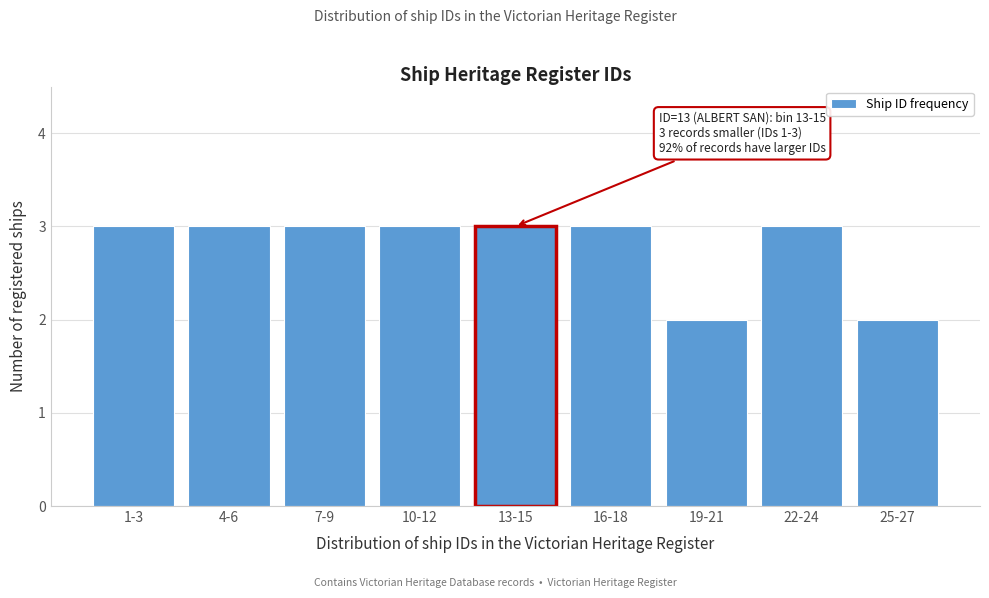

Reading left to right, transcribe all the data shown in this chart.

3	3	3	3	3	3	2	3	2